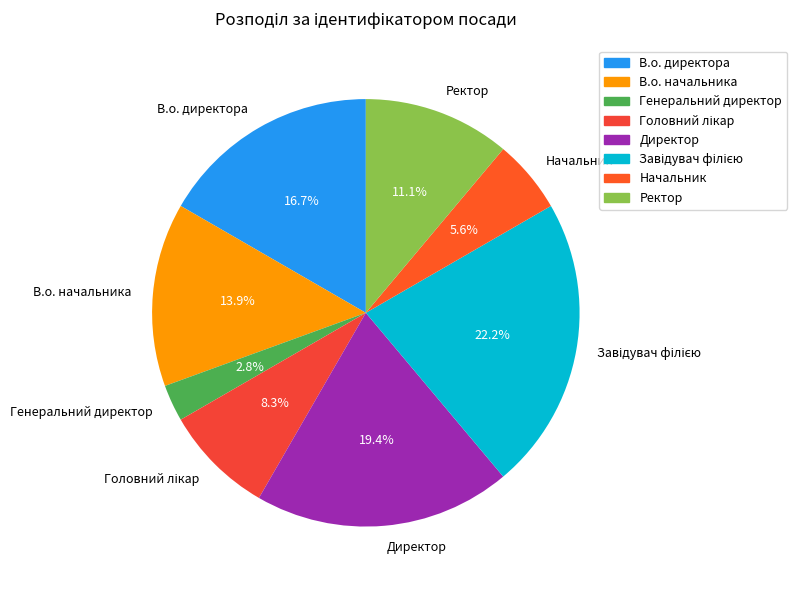

What percentage is the В.о. директора slice, to the nearest percent?

17%